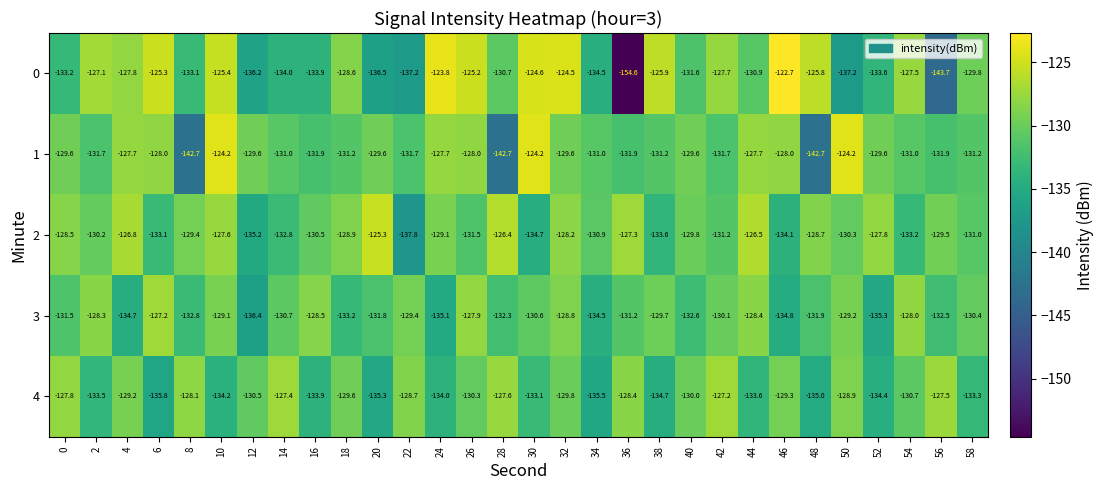

Between 12 and 42, which series saw the biggest shift?

0